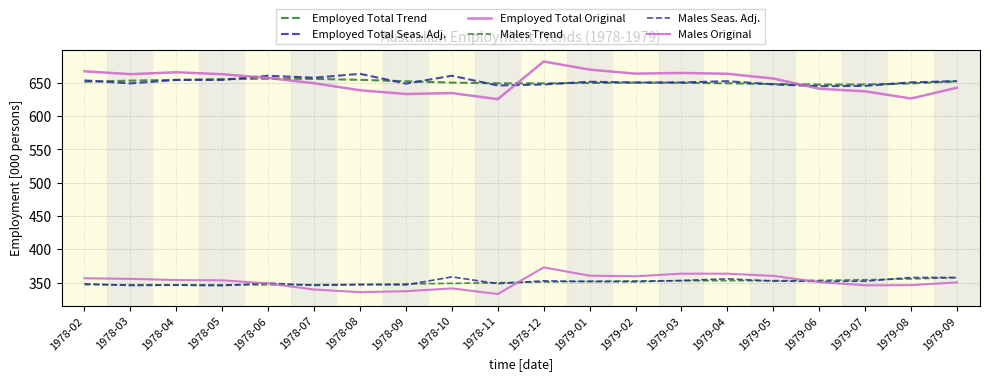

At which category is the sum across all series the highest?

1978-12